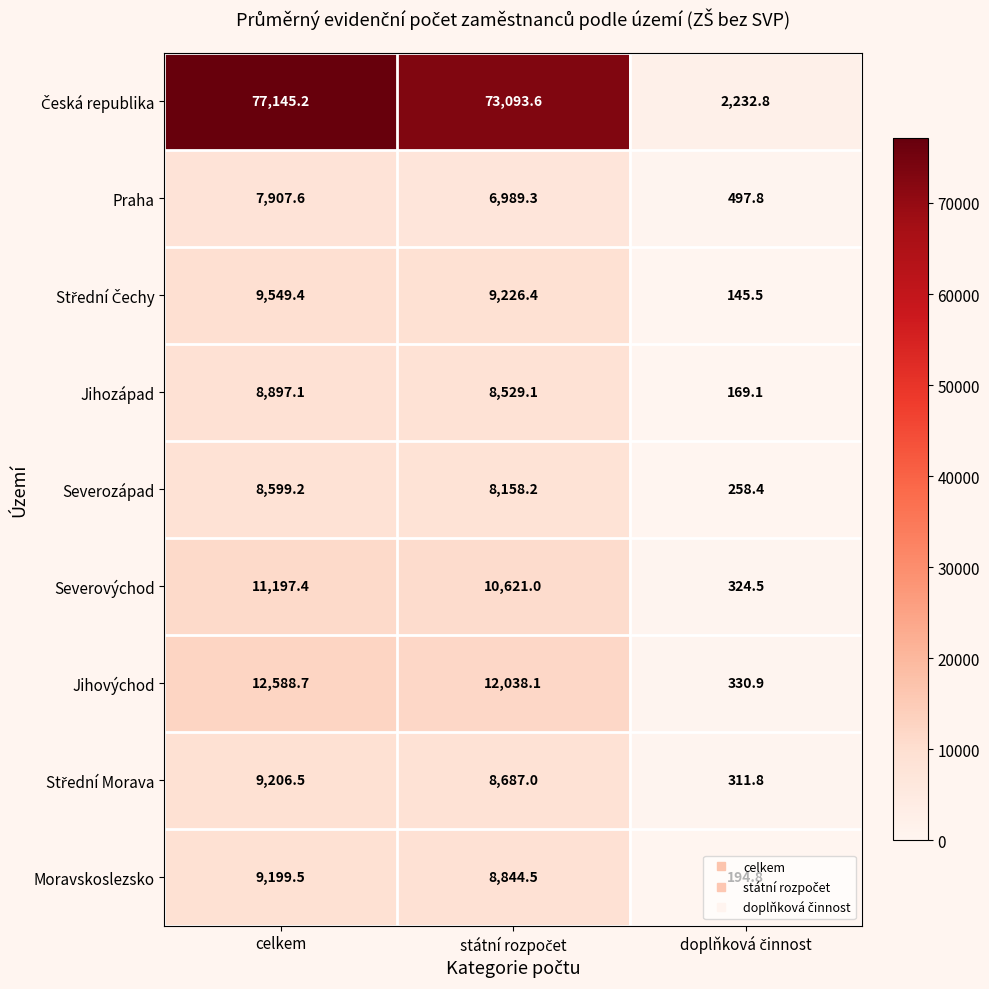

What is the smallest value displayed?

145.5